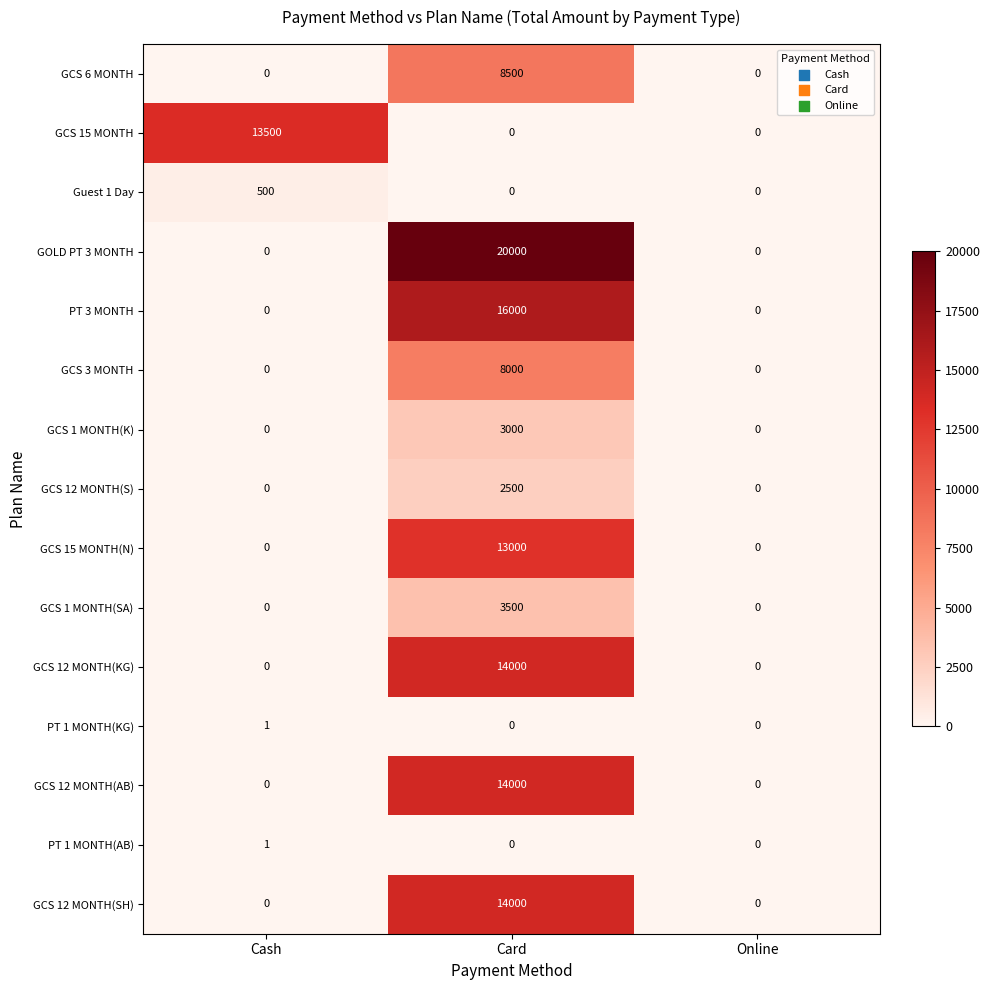

What is the average value of the GCS 1 MONTH(SA) series?

1167